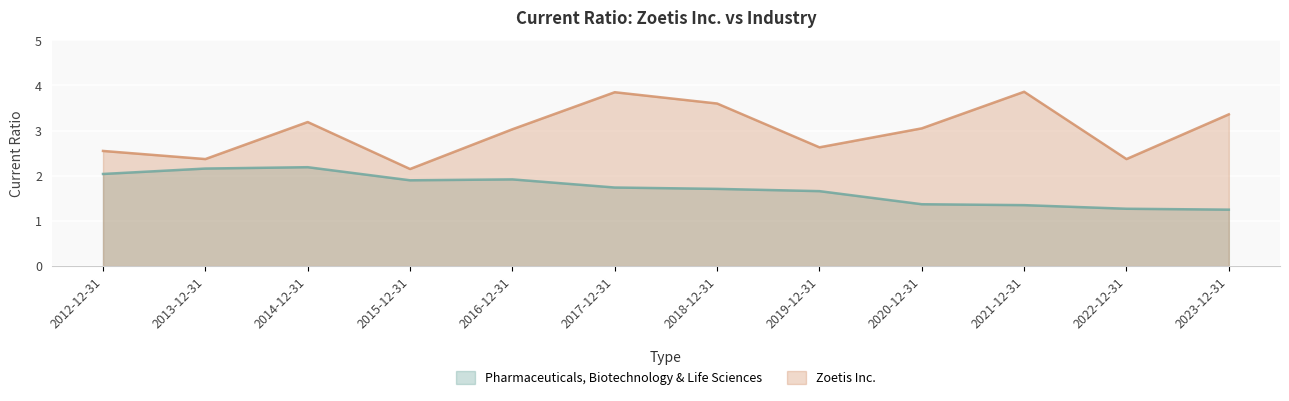

True or false: Zoetis Inc. and Pharmaceuticals, Biotechnology & Life Sciences intersect in this chart.

False